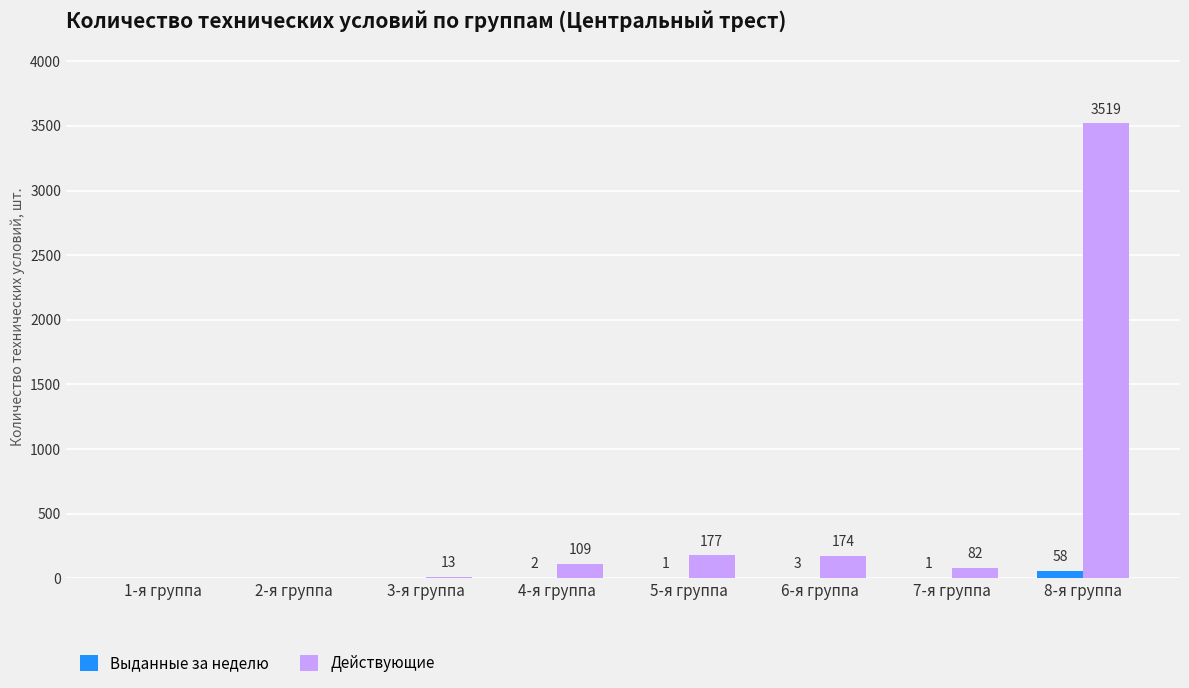

At which category does the chart reach its peak across all series?

8-я группа